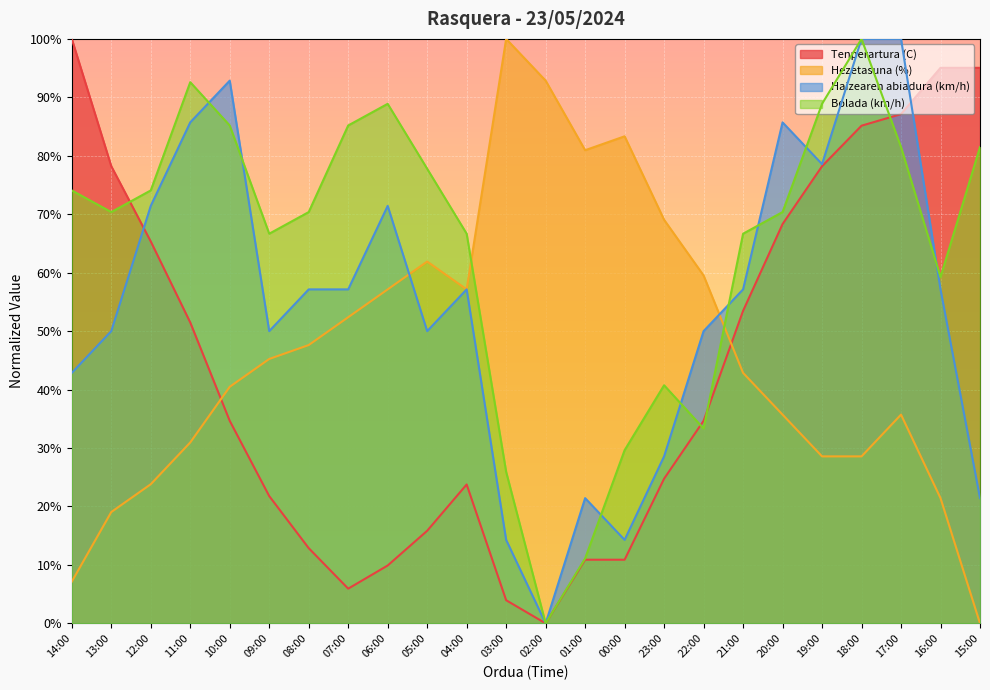

Does the chart display data point markers on the line(s)?

No